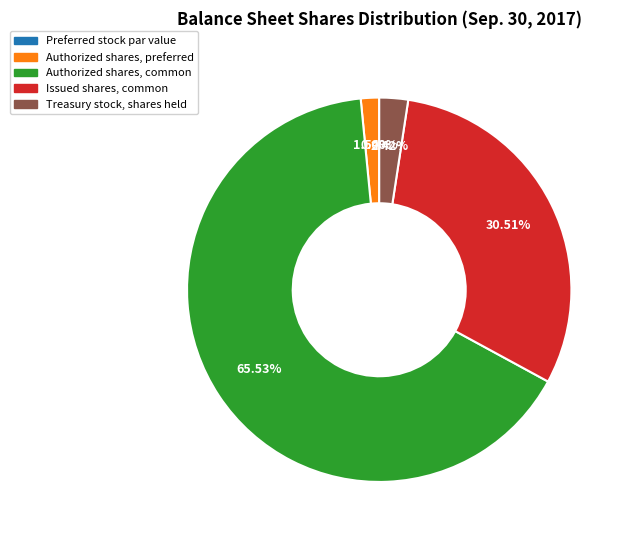

Which has a higher value, Authorized shares, preferred or Preferred stock par value?

Authorized shares, preferred